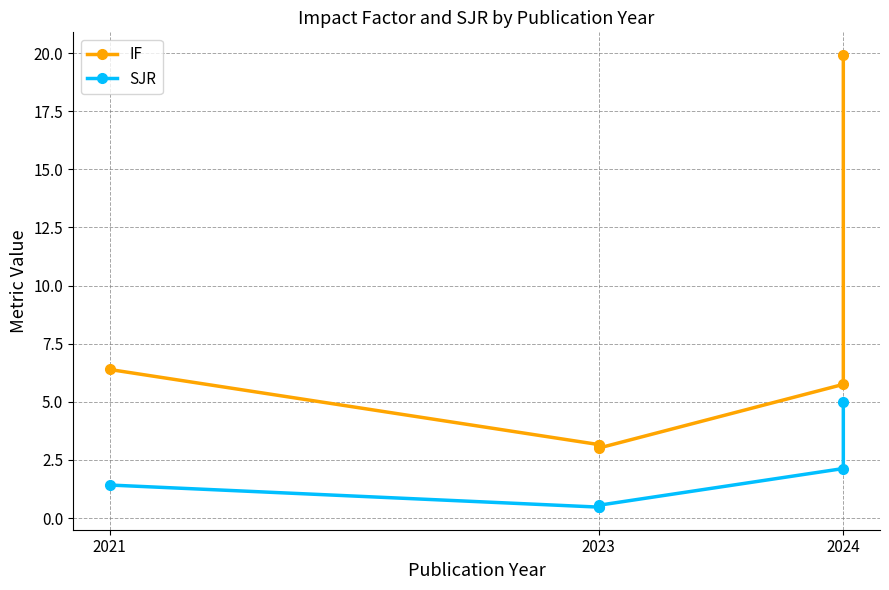

Reading right to left, extract all data points from this chart.

IF: 19.9	5.8	3.0	3.2	3.2	6.4
SJR: 5.0	2.1	0.6	0.5	0.5	1.4